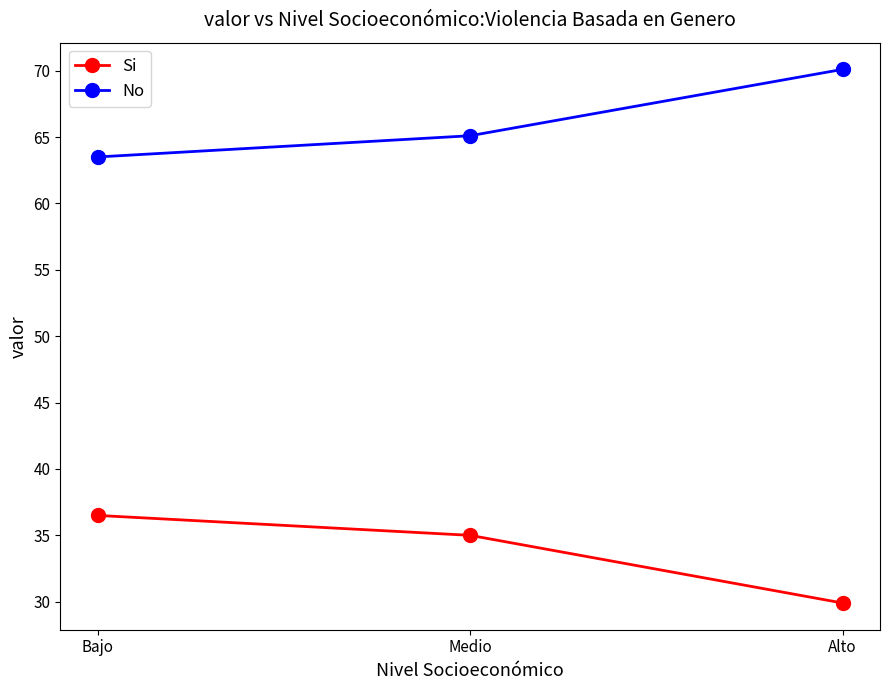

What is the value of the No point at the 2nd from the left?

65.1